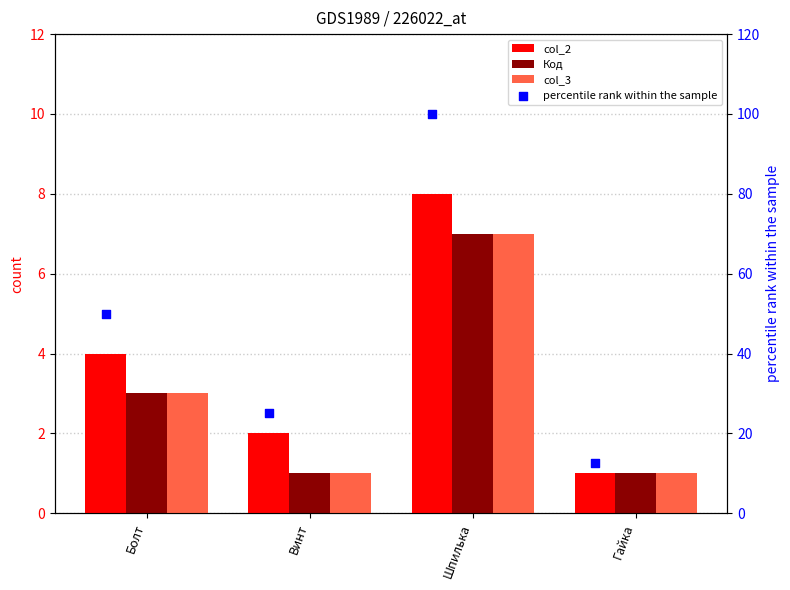

Which series reaches the minimum Y coordinate?

col_2